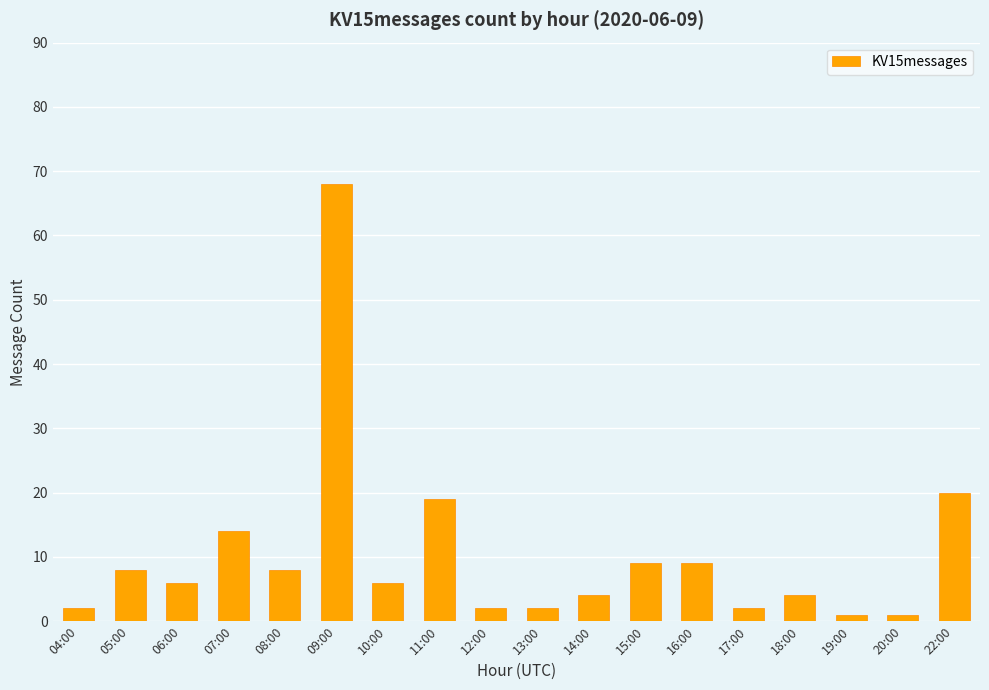

How many bars are there in total?

18